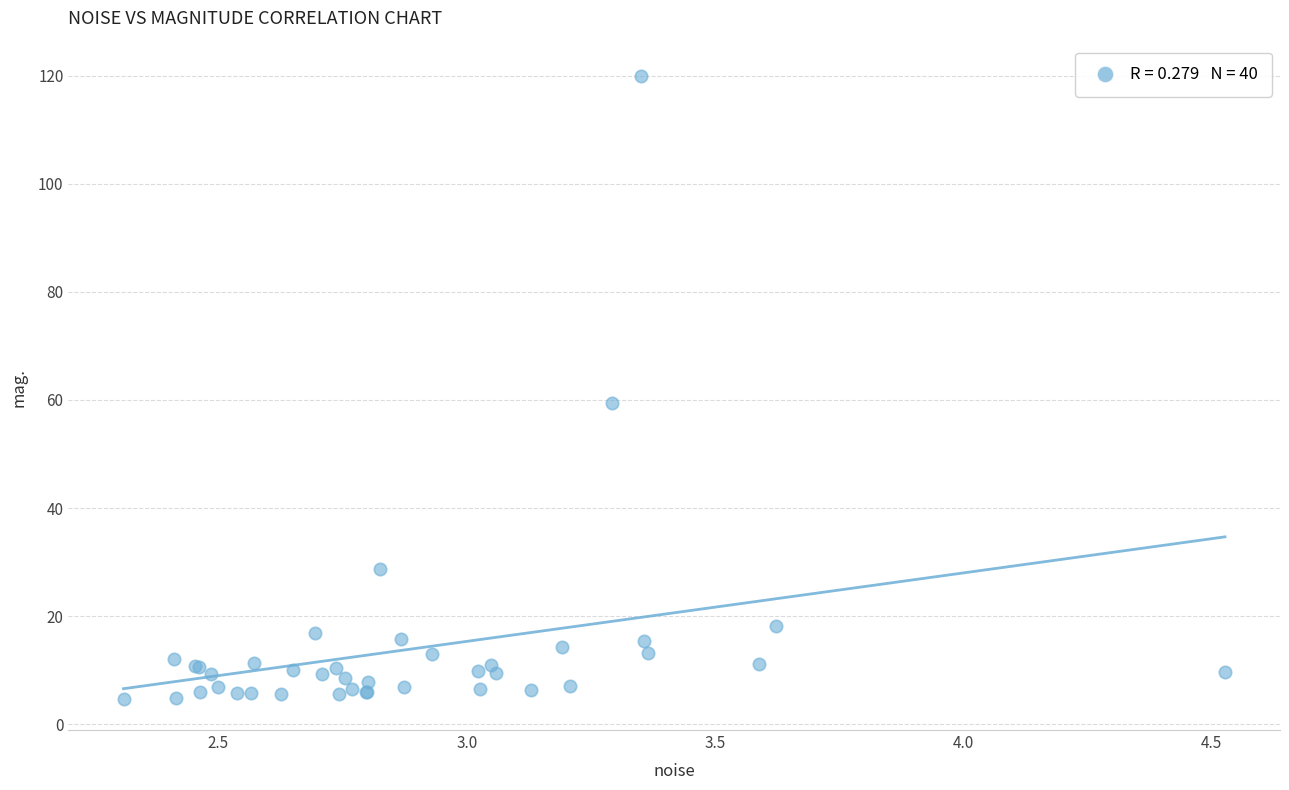

What Y value in the scatter plot is closest to 62?

59.5